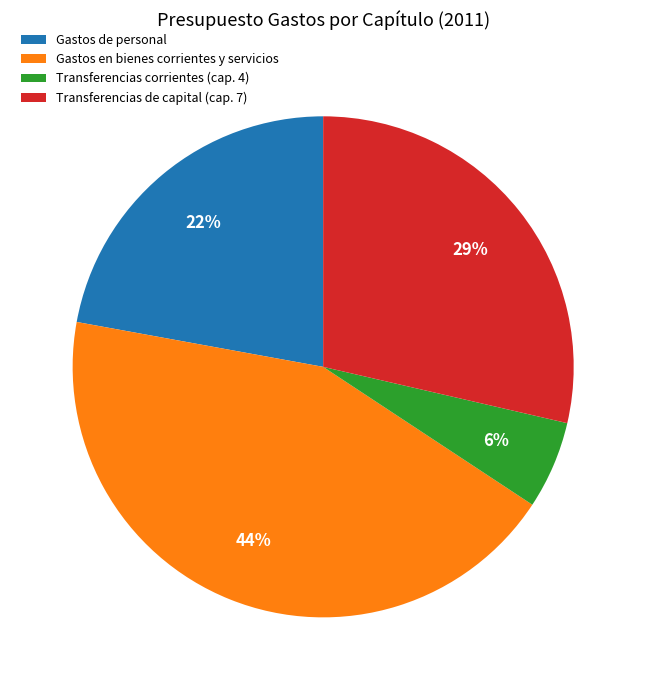

To the nearest percent, what is the average slice percentage?

25%